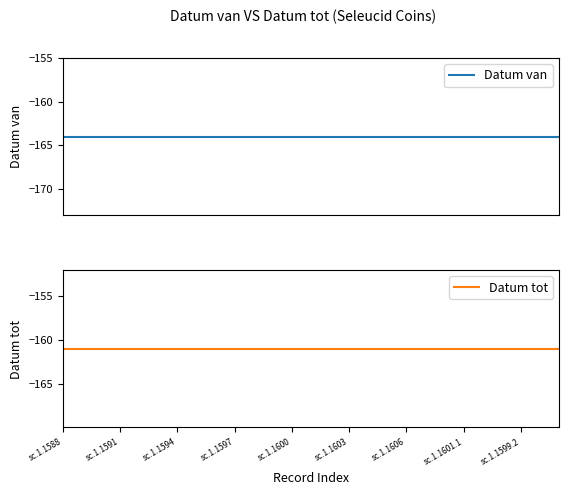

True or false: Datum van has more than 1 interior local peaks.

False